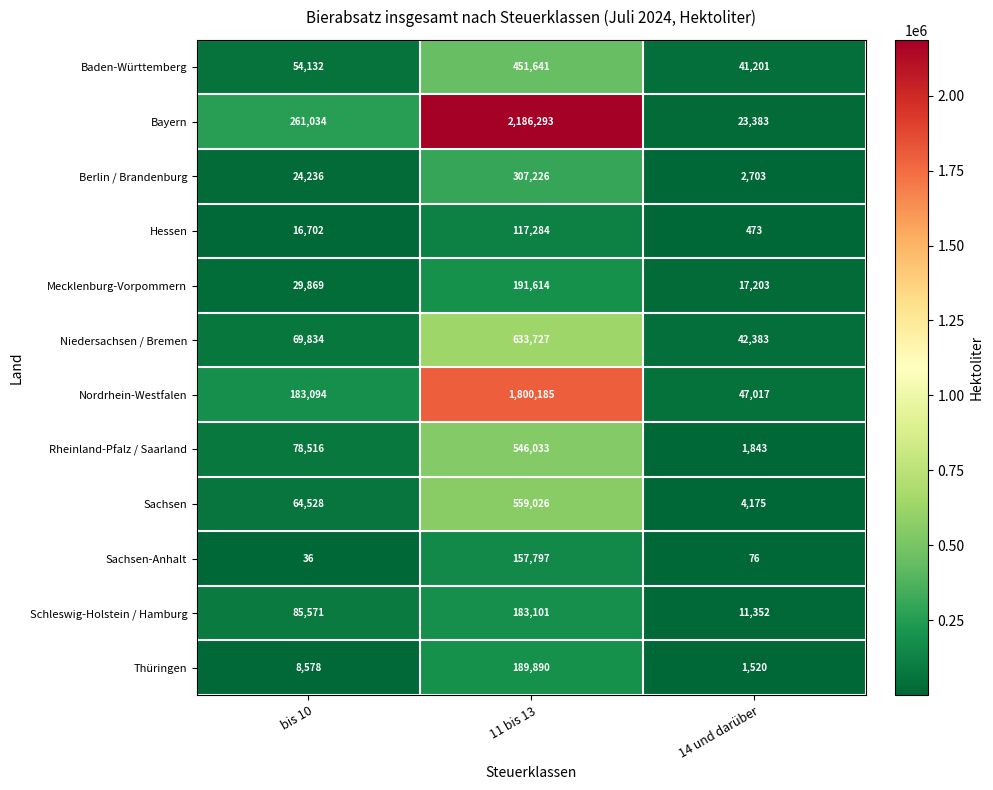

Between 11 bis 13 and 14 und darüber, which series saw the biggest shift?

Bayern